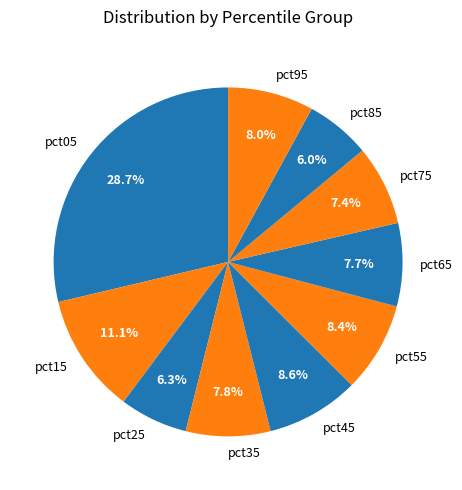

What percentage is NOT represented by pct45?

91.4%